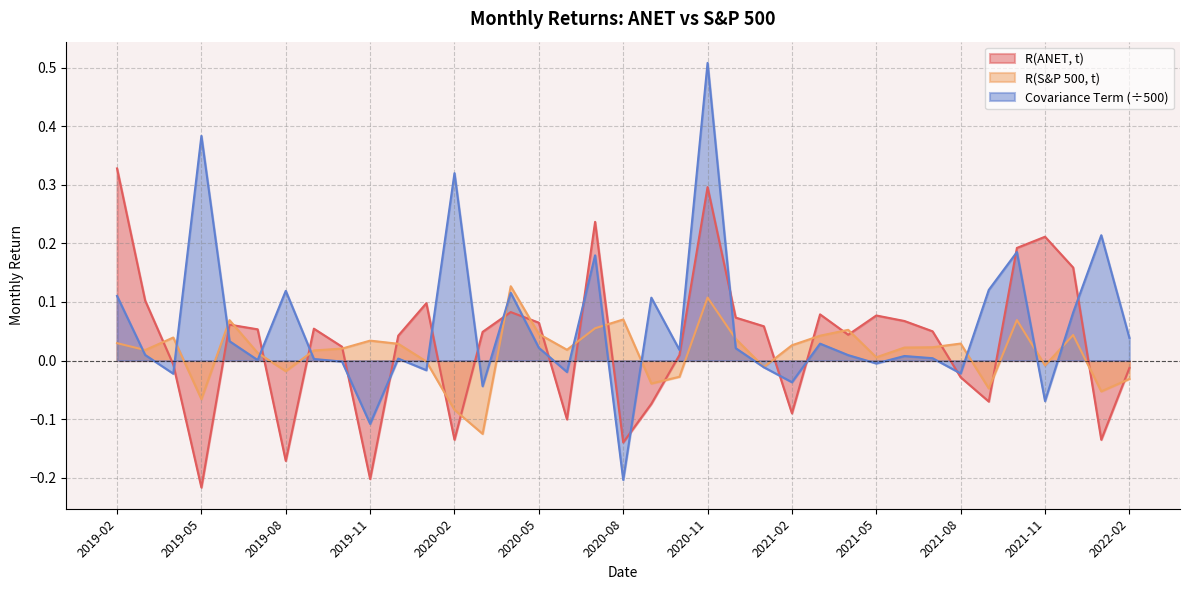

True or false: R(ANET, t) and Covariance Term cross at least once.

True